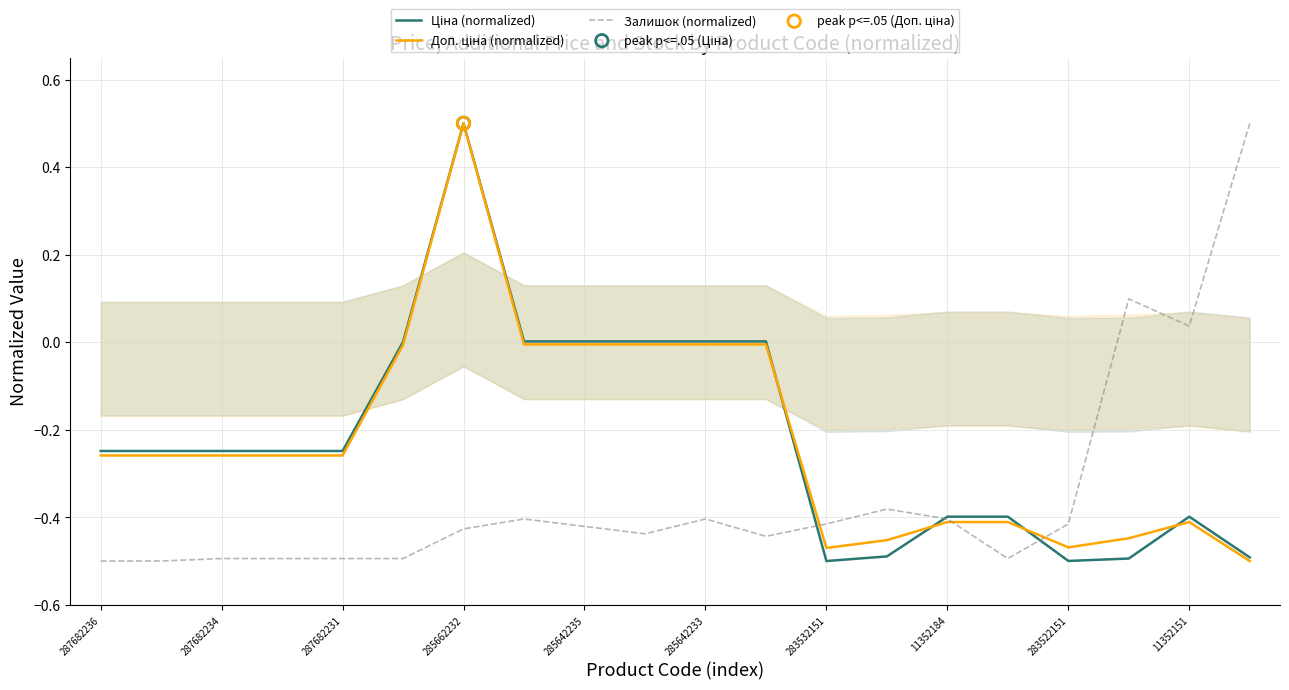

Which series contains the highest Y value?

Ціна (normalized)